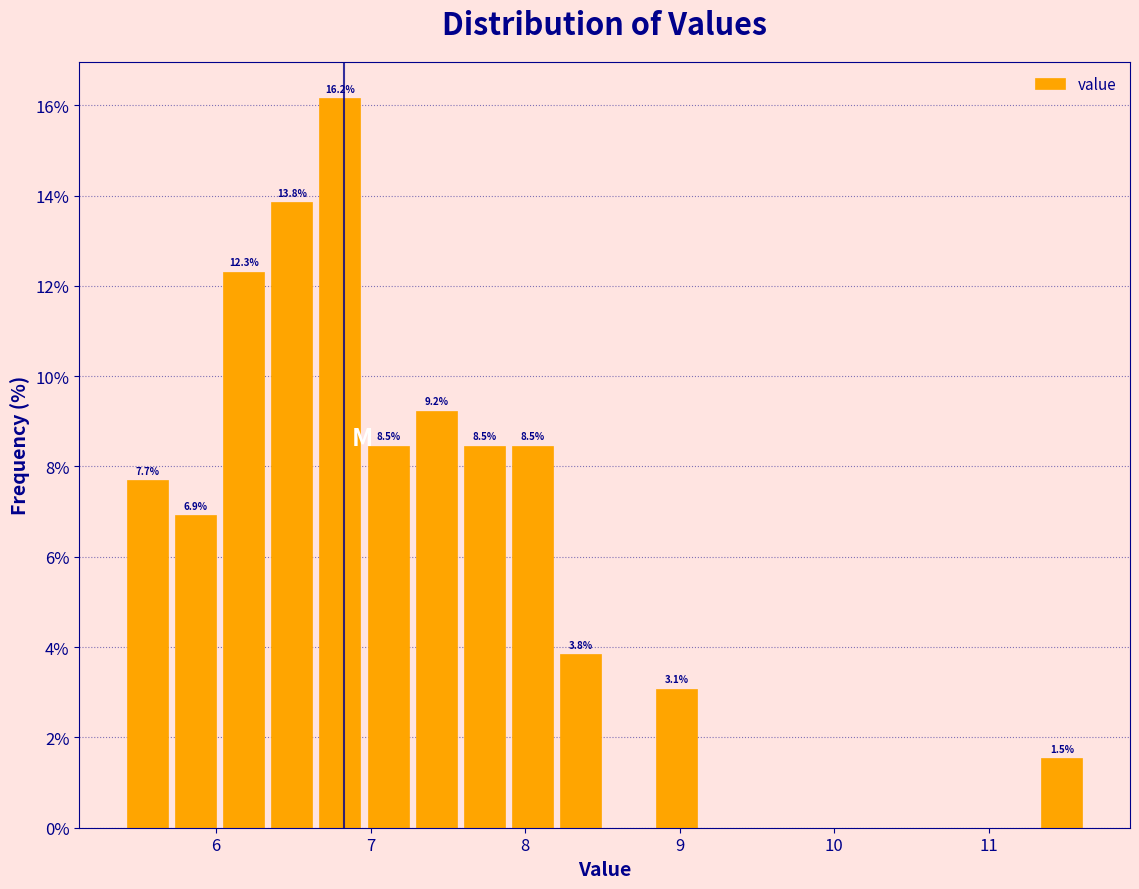

Read against the x-axis, roughly where is the centre of the tallest bar?

6.8